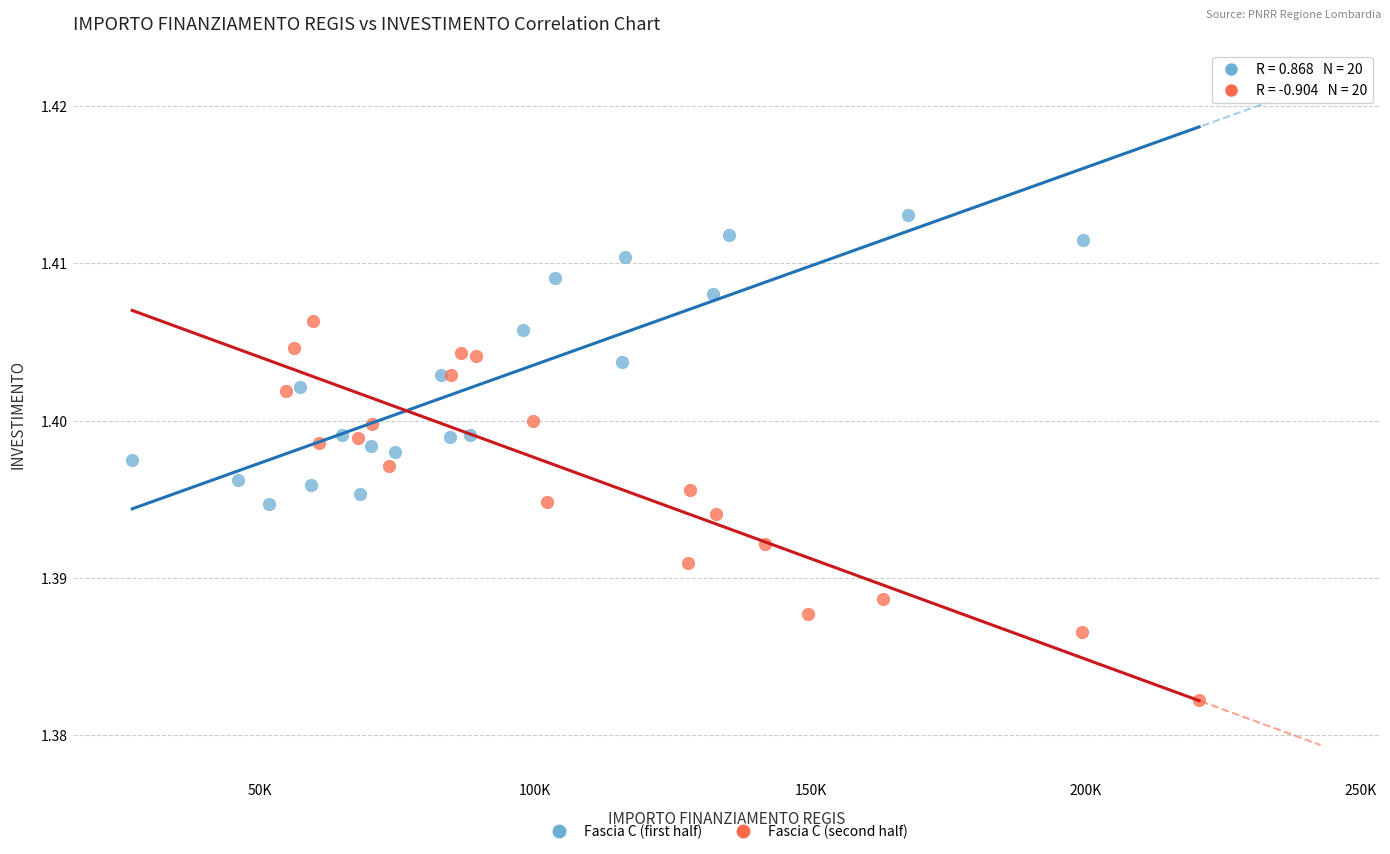

Which series has the largest Y range (max minus min)?

Fascia C (second half)